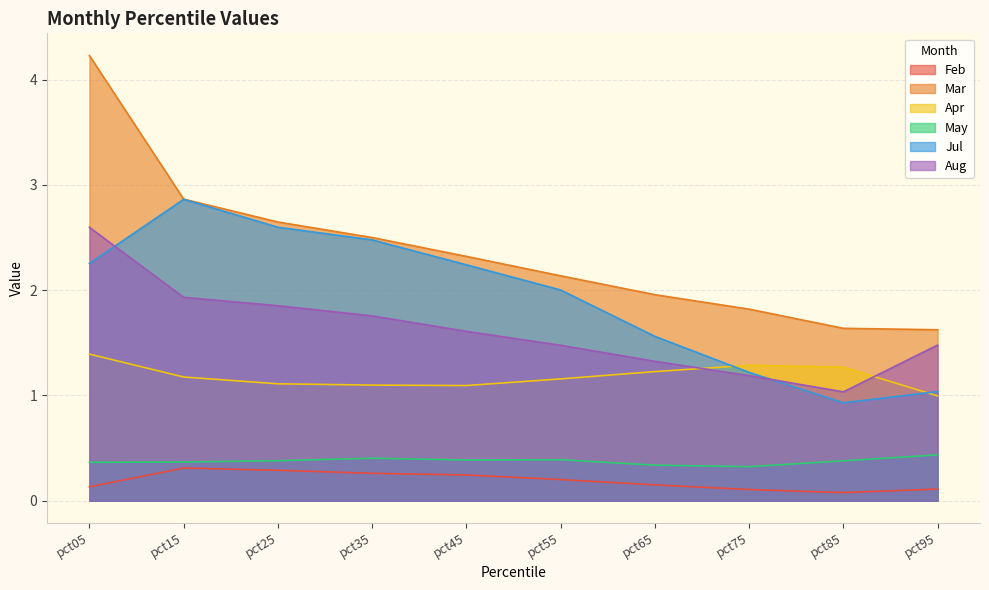

How many lines are shown in the chart?

6